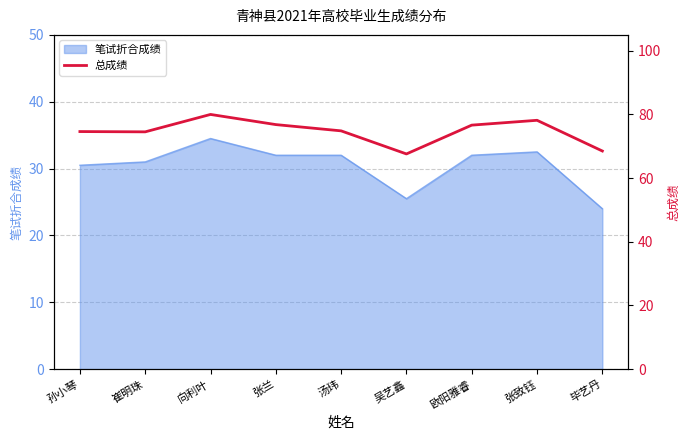

True or false: there are more than 0 points higher than both neighbors.

True